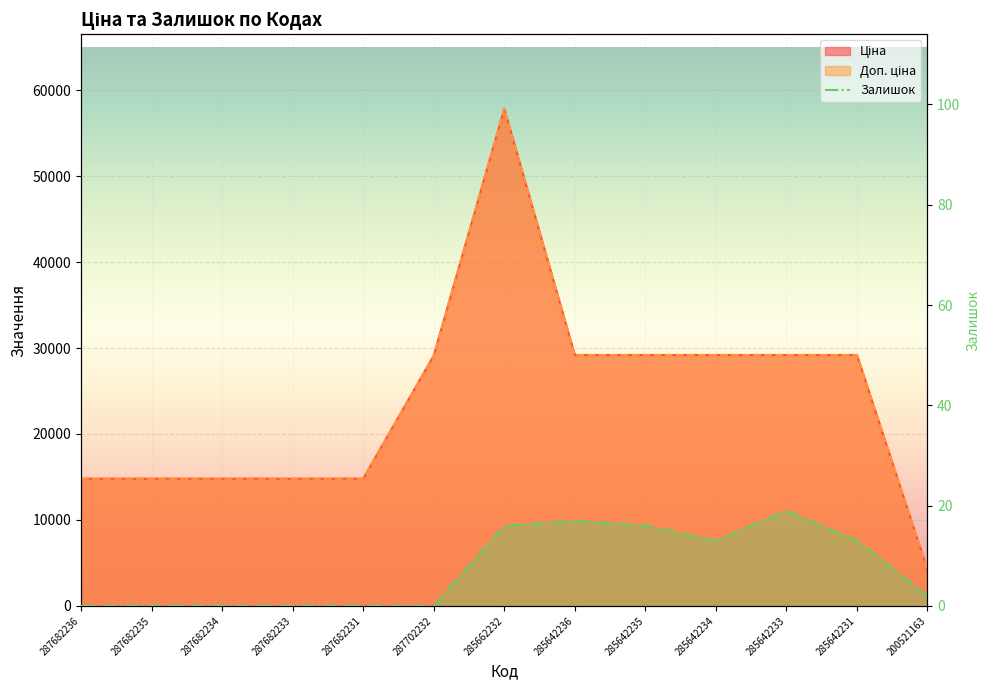

What is the sum of all Ціна values?

311096.6